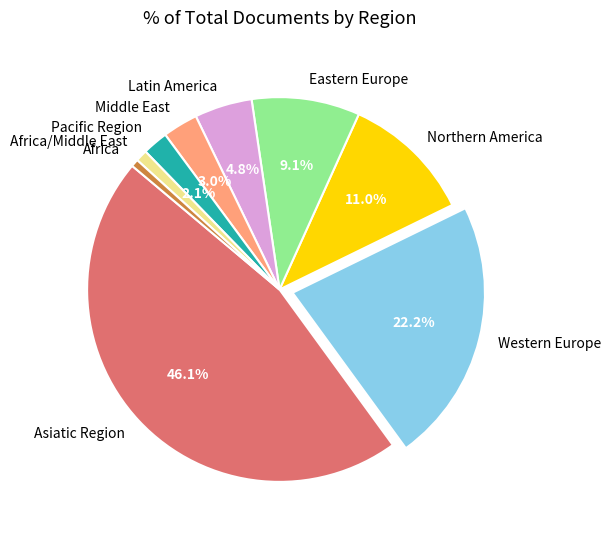

Which slice is the largest?

Asiatic Region